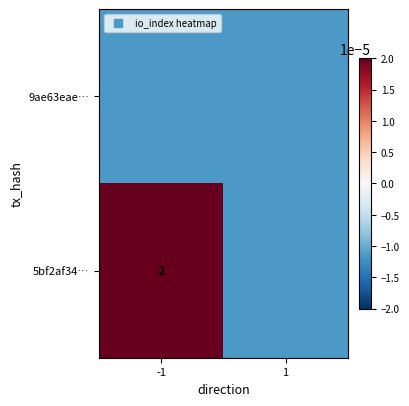

True or false: 5bf2af34… has a value of 0.0 at -1.

True